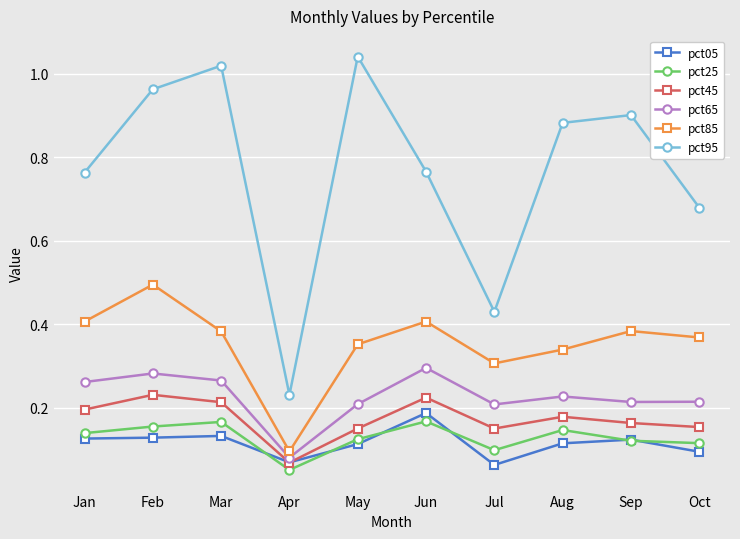

What is the difference between the highest and lowest values at Jun?

0.6